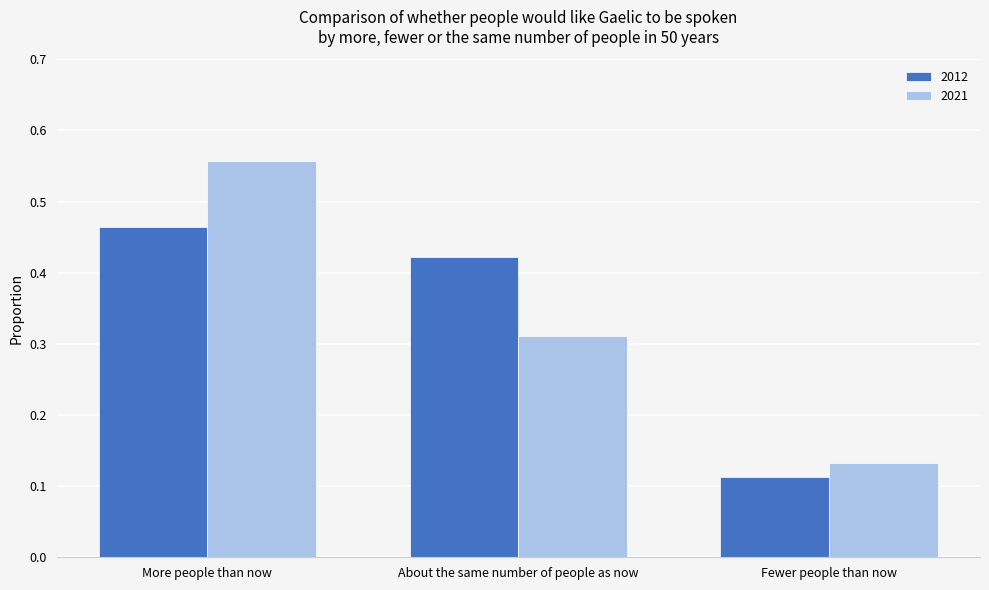

How many groups of bars are there?

3